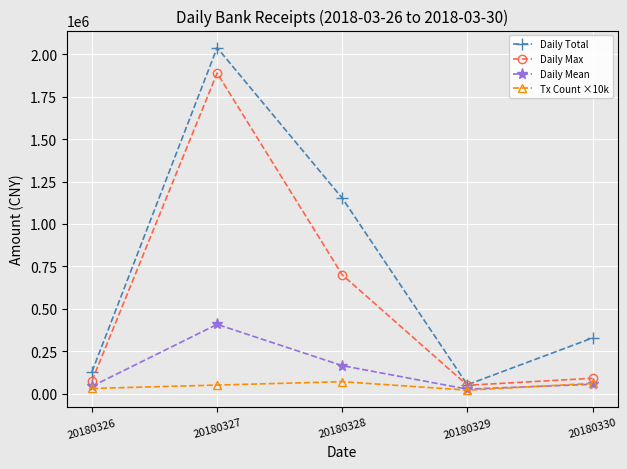

What is the value of the Daily Mean point at the 3rd from the left?

164650.8